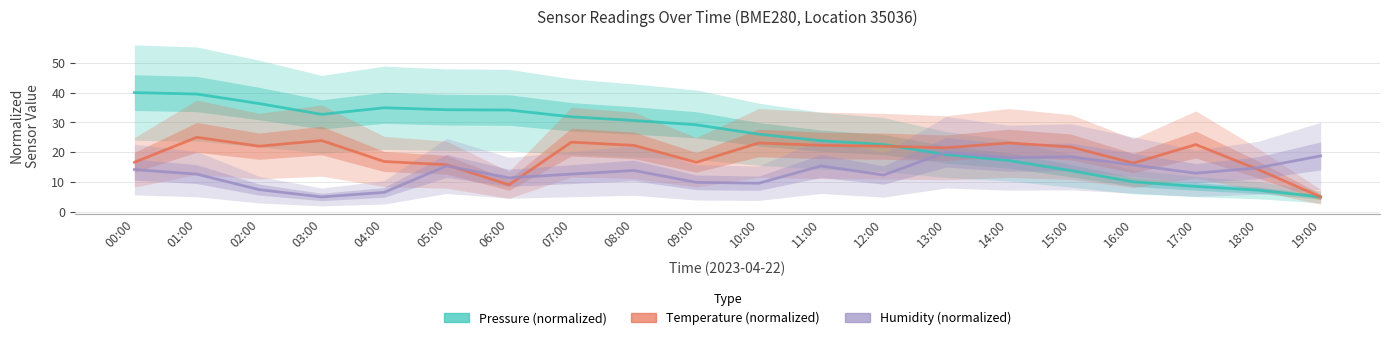

At which category is the sum across all series the highest?

01:00